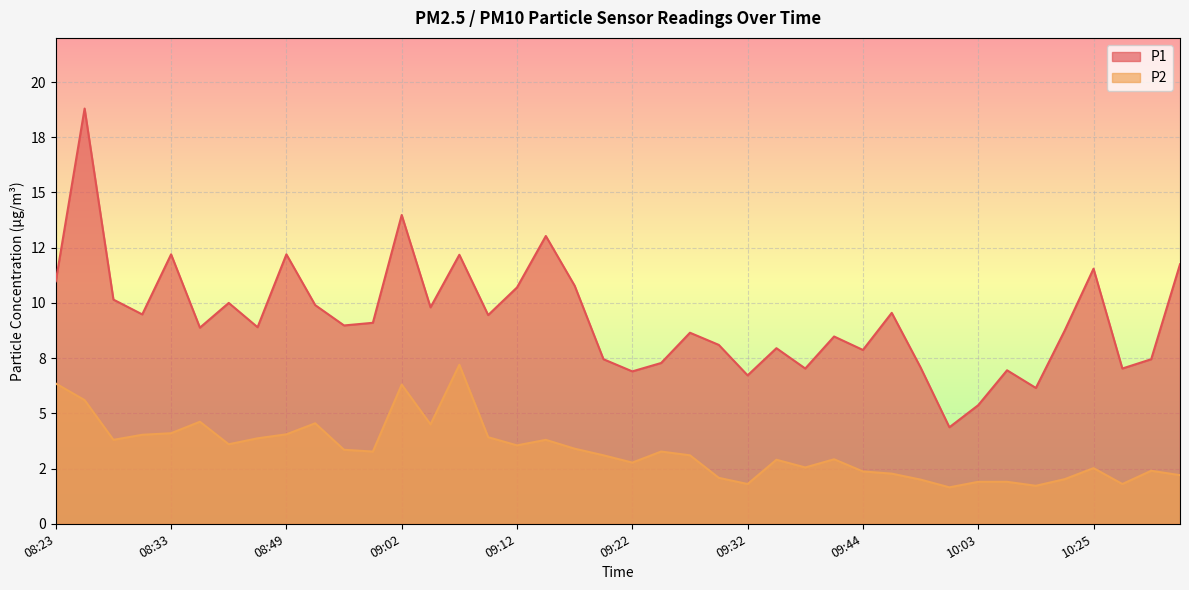

At 09:12, list the series in order from largest to smallest.

P1, P2